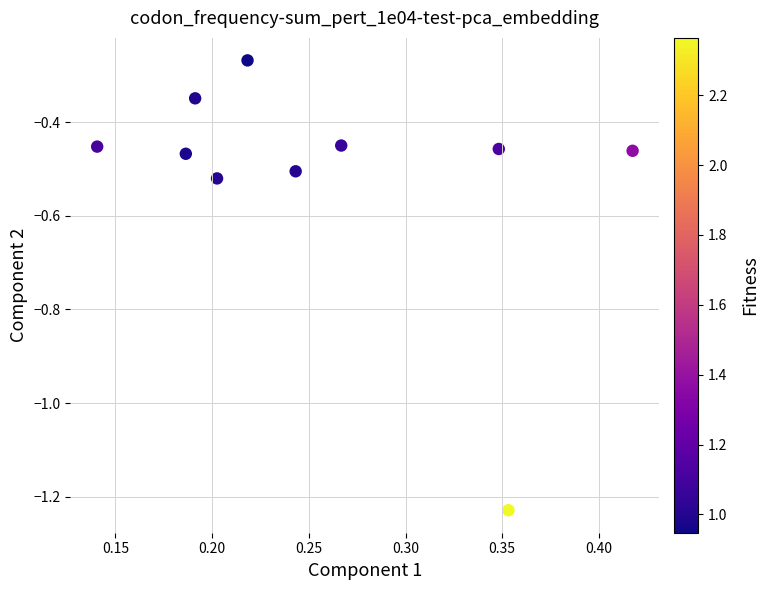

What is the average X value?

0.3